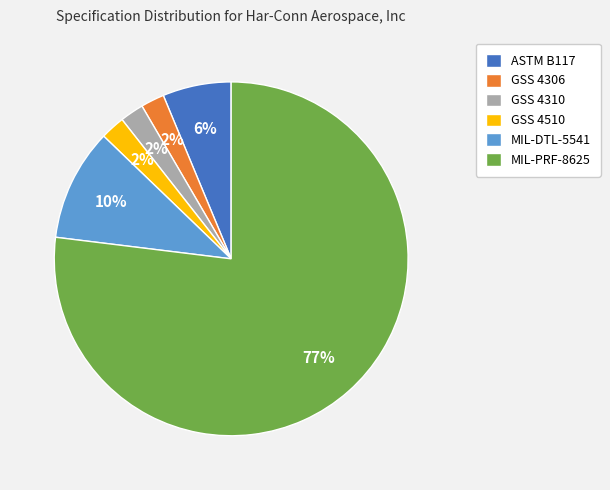

Is it true that GSS 4510 is 16% of the pie?

False